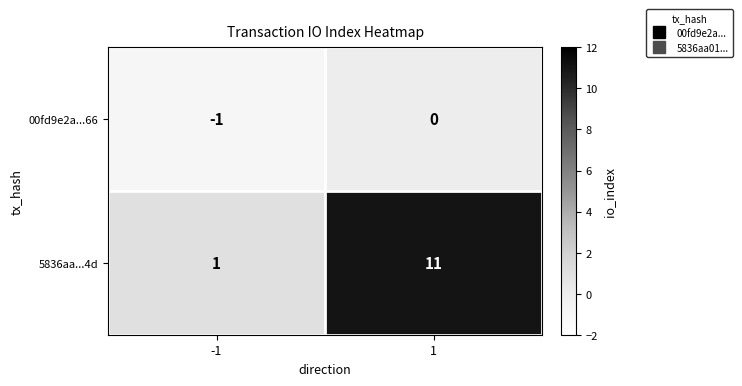

At how many categories does at least one series exceed 0?

2